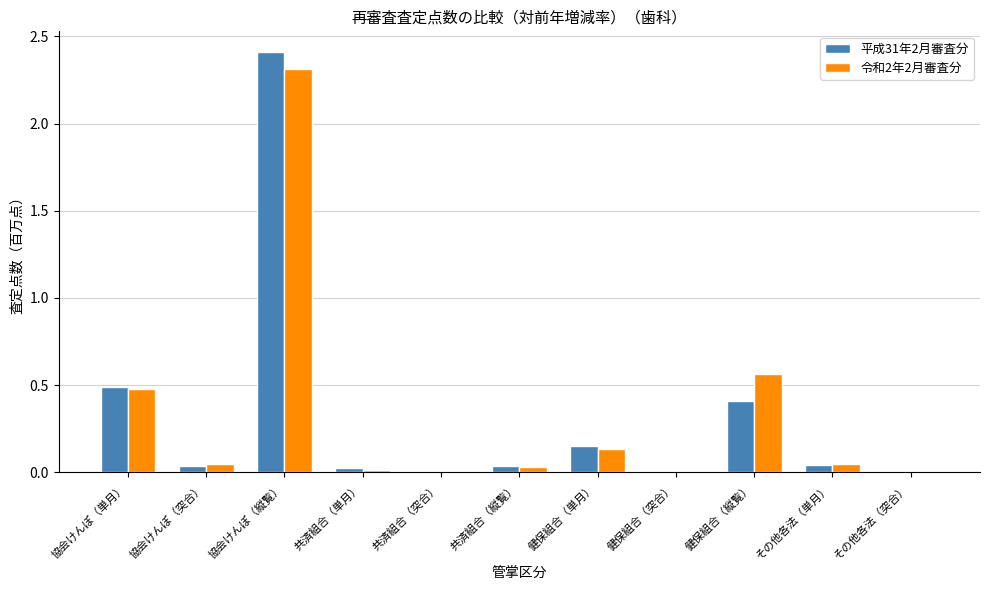

Which series has the largest range (max minus min)?

平成31年2月審査分